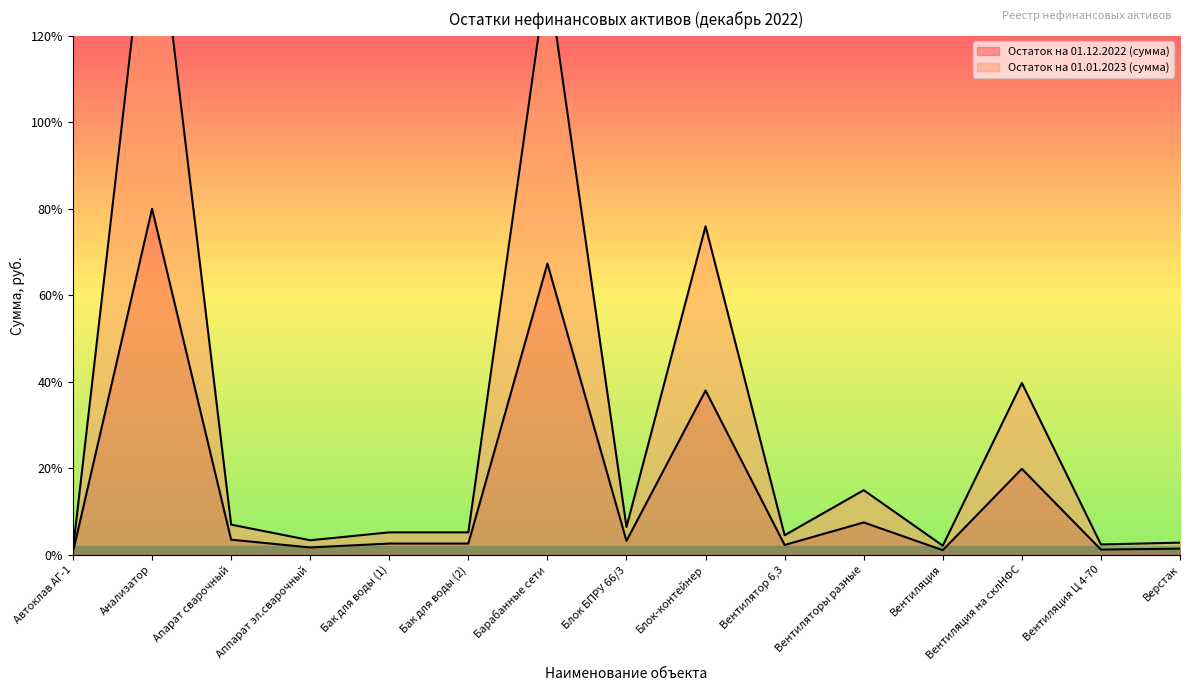

True or false: Остаток на 01.12.2022 (сумма) has a value of 1699.3 at Вентиляция.

False